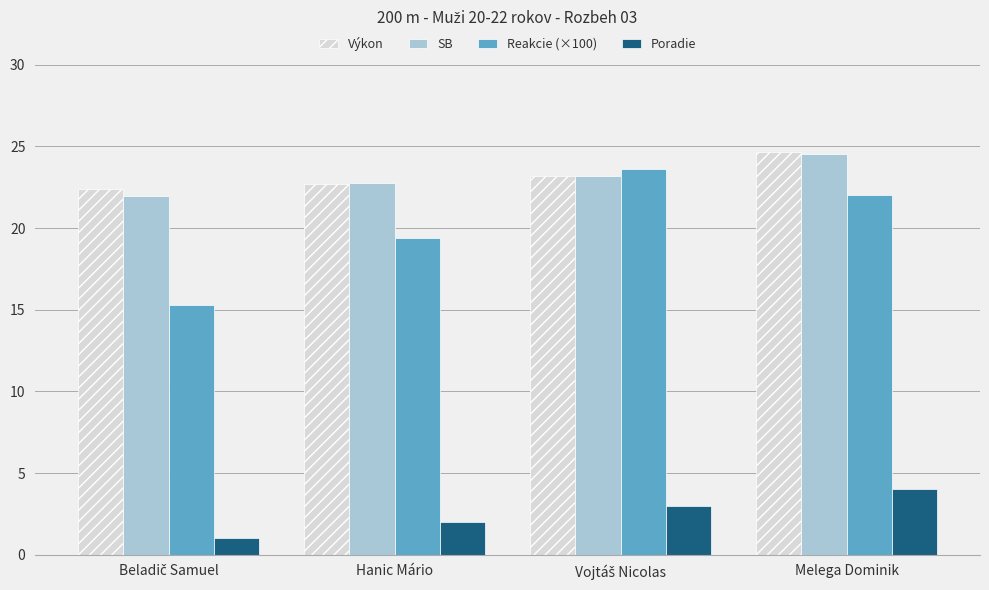

At which category is the sum across all series the highest?

Melega Dominik